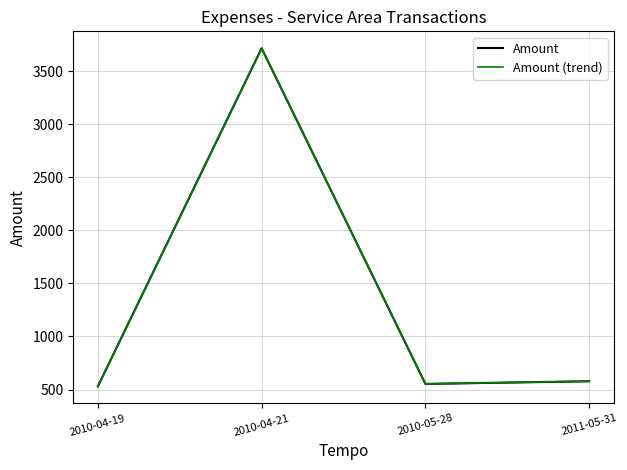

Does the chart display data point markers on the line(s)?

No